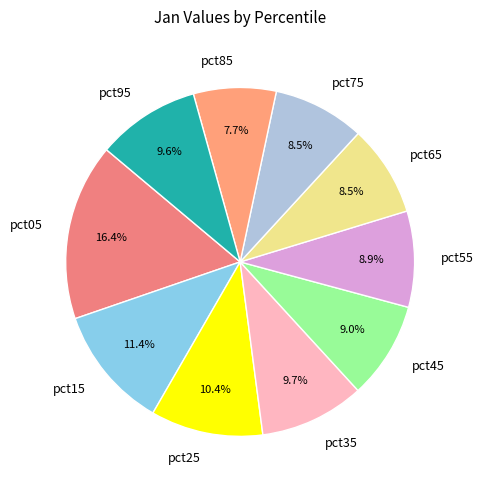

The pct05 slice represents 28% of the pie. True or false?

False